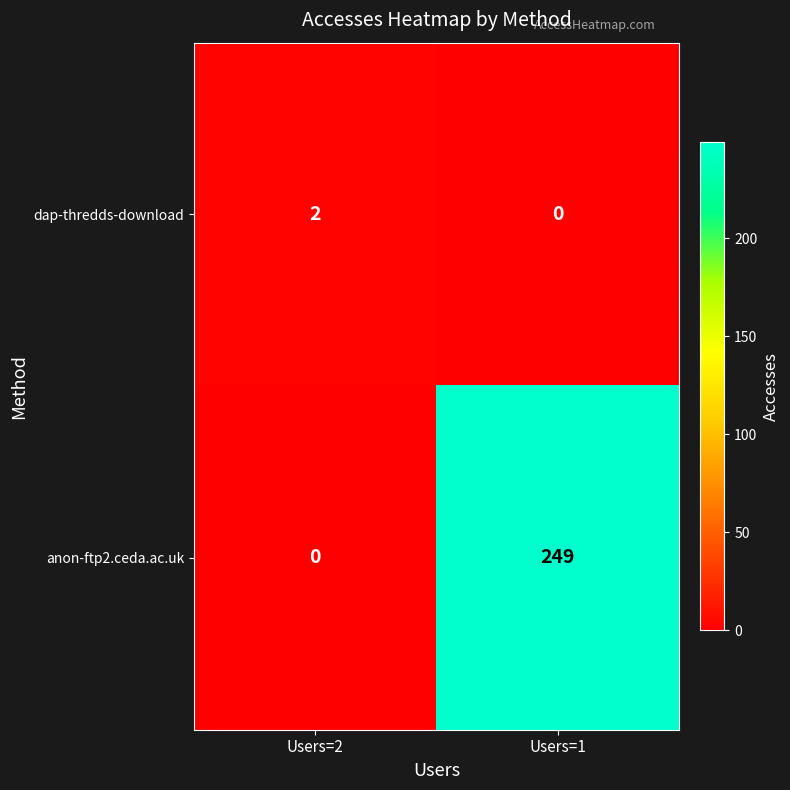

At which category does the chart reach its peak across all series?

Users=1